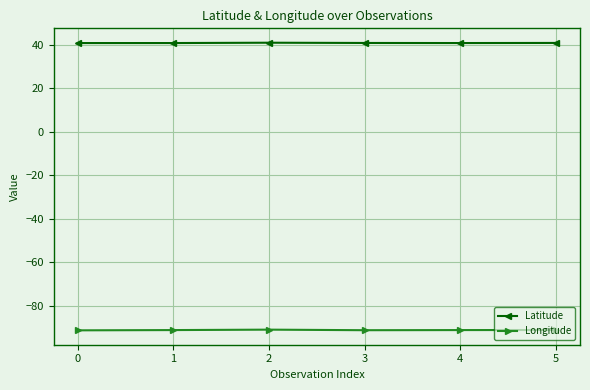

What is the value of the Latitude point at the 2nd from the left?

40.9